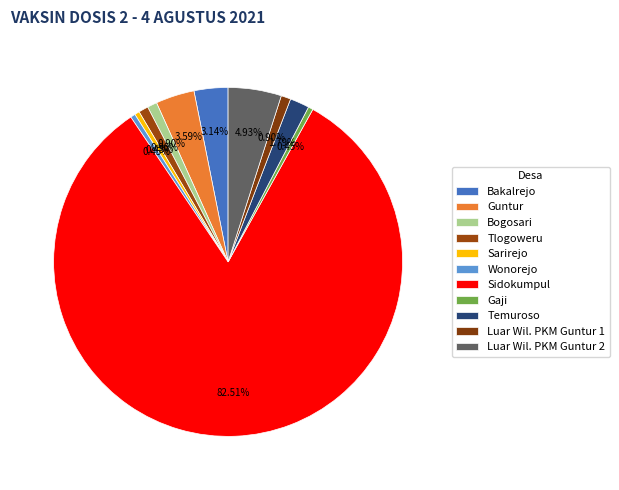

Count the number of slices in the pie.

11